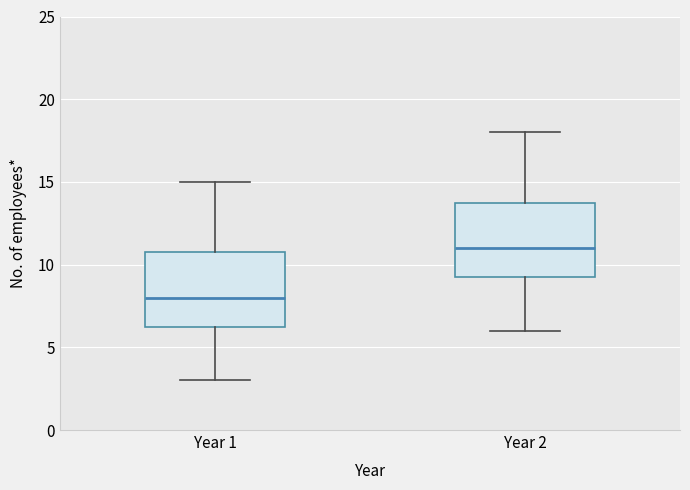

Reading left to right, transcribe this box plot: for each box, give where its median line is, the range the box spans, and where its two whiskers end, as read against the y-axis. The values are not printed on the chart, so give them approximately, as read against the axis.

Year 1: median 8.0, box 6.5 to 11.0, whiskers 3.0 to 15.0
Year 2: median 11.0, box 9.5 to 14.0, whiskers 6.0 to 18.0